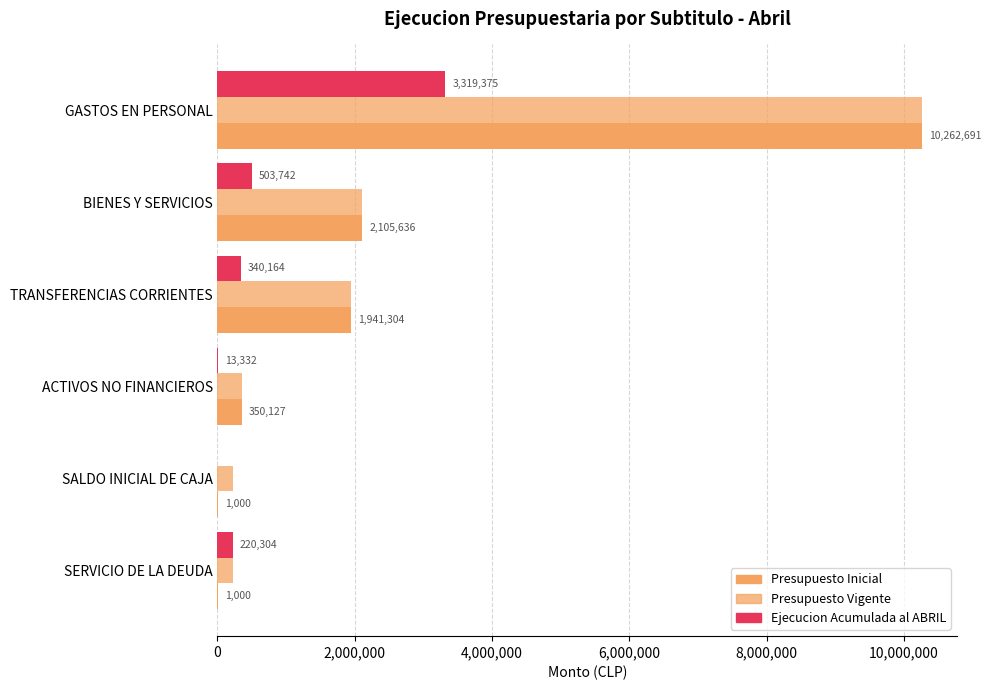

What is the greatest value displayed?

10262691